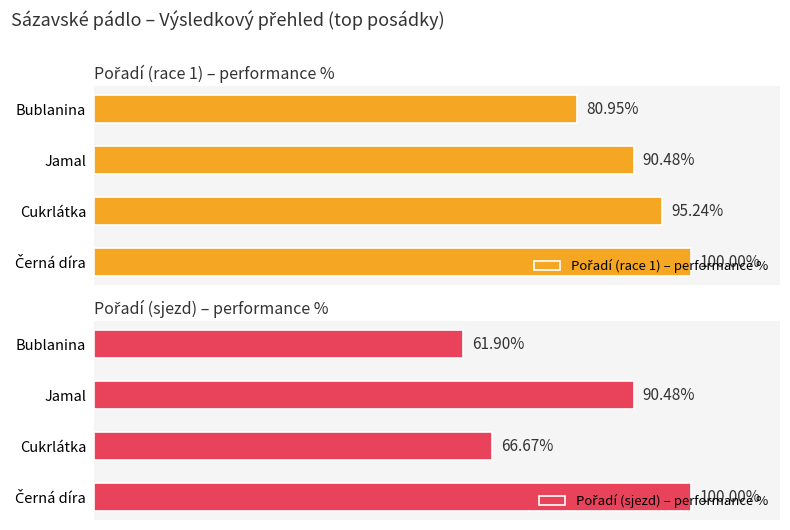

Reading left to right, transcribe all the data shown in this chart.

Pořadí (race 1) – performance %: 100.0	95.2	90.5	81.0
Pořadí (sjezd) – performance %: 100.0	66.7	90.5	61.9